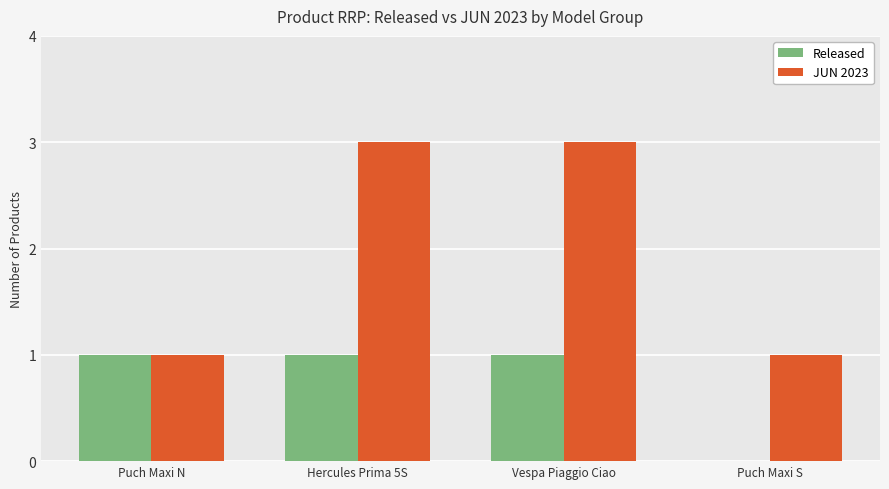

What is the sum of all Released values?

3